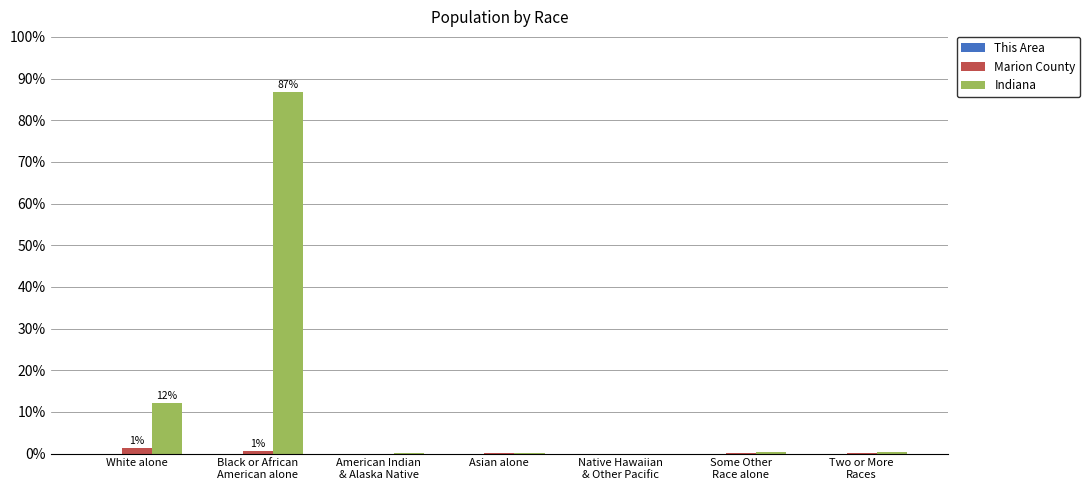

What is the sum of all Marion County values?

2.0